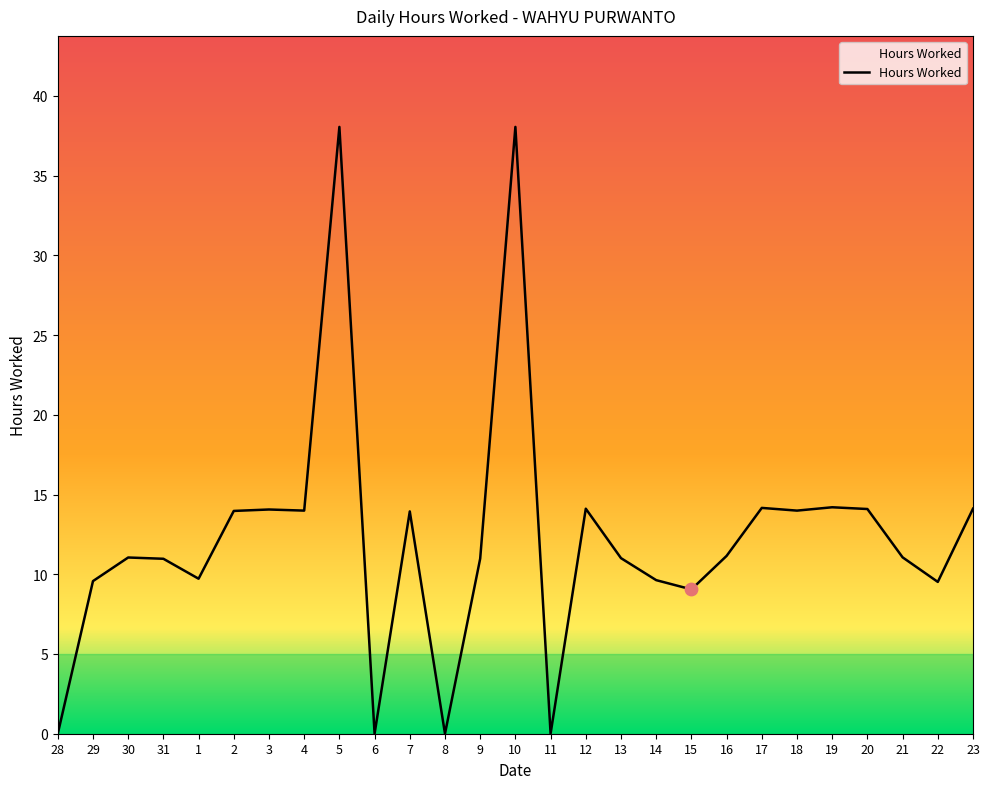

What is the change in value from 6 to 17?

+14.2